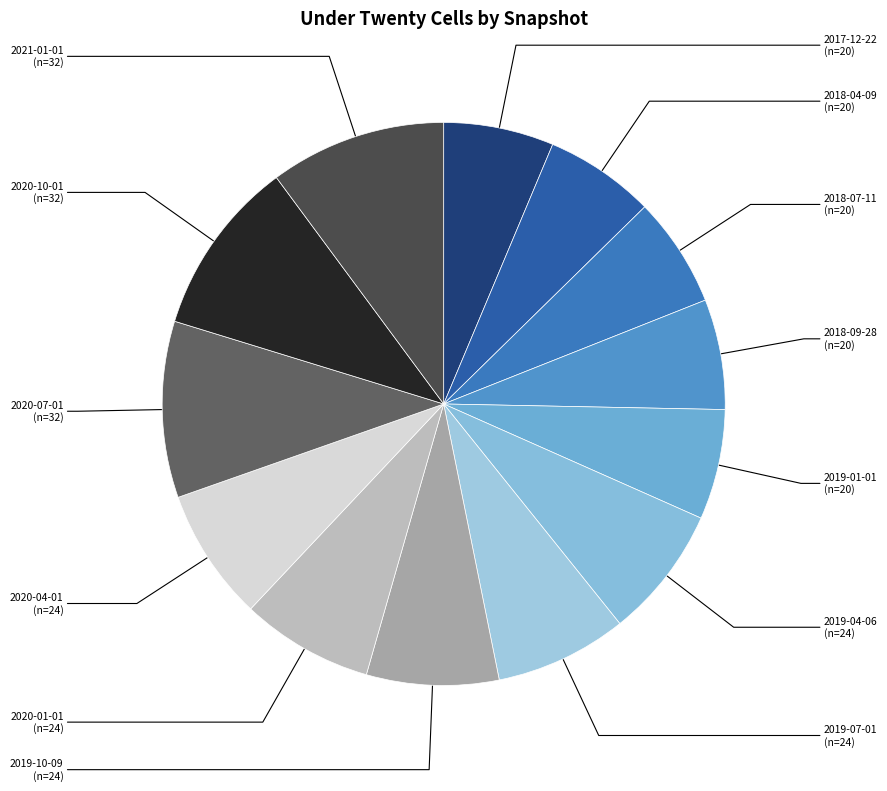

What is the smallest slice in the pie chart?

2017-12-22